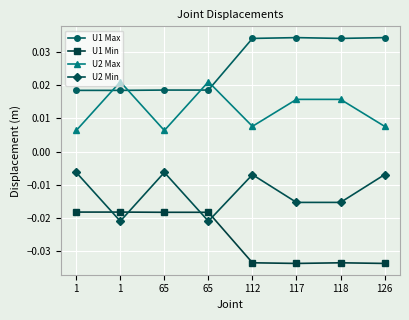

Is the value of U2 Max at 112 greater than the value of U1 Min at 65?

Yes